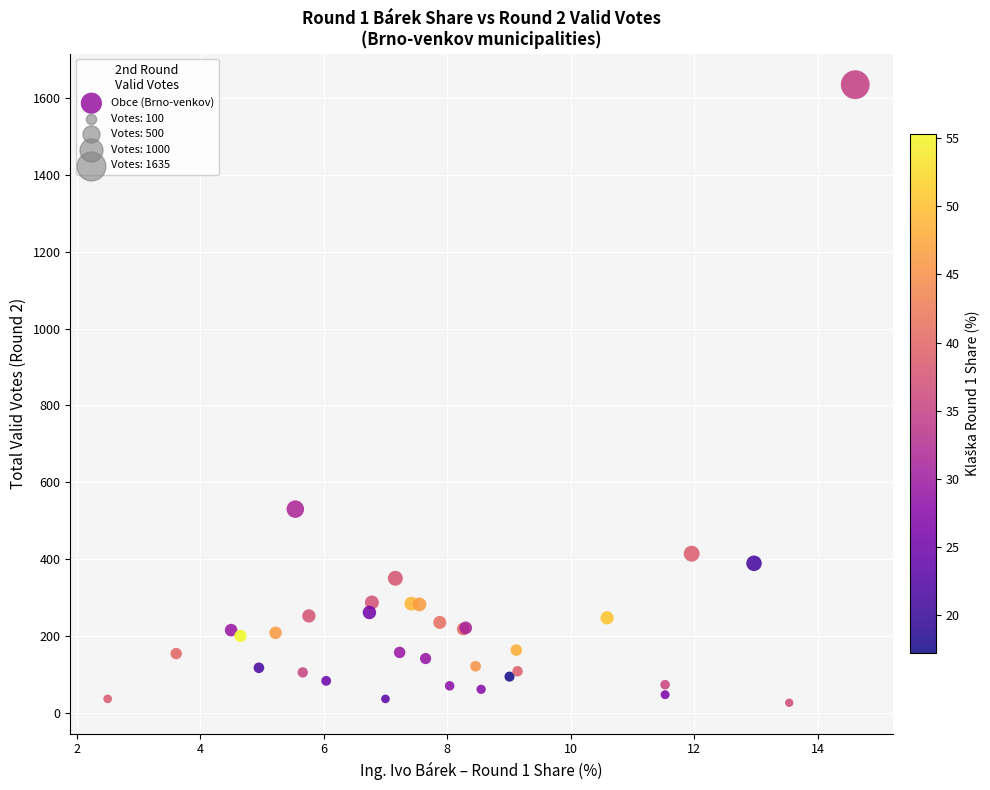

What Y value in the scatter plot is closest to 830?

530